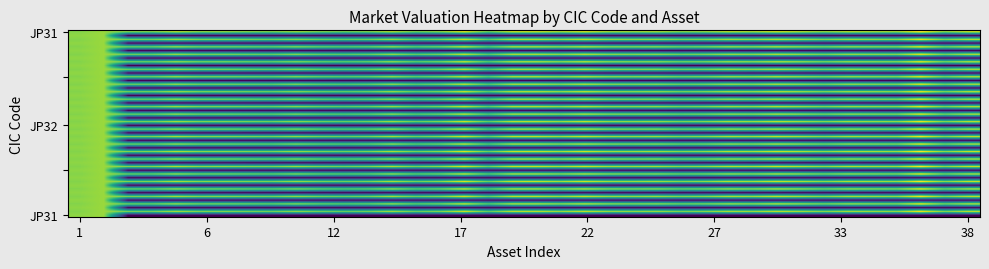

Count the number of categories in the chart.

38